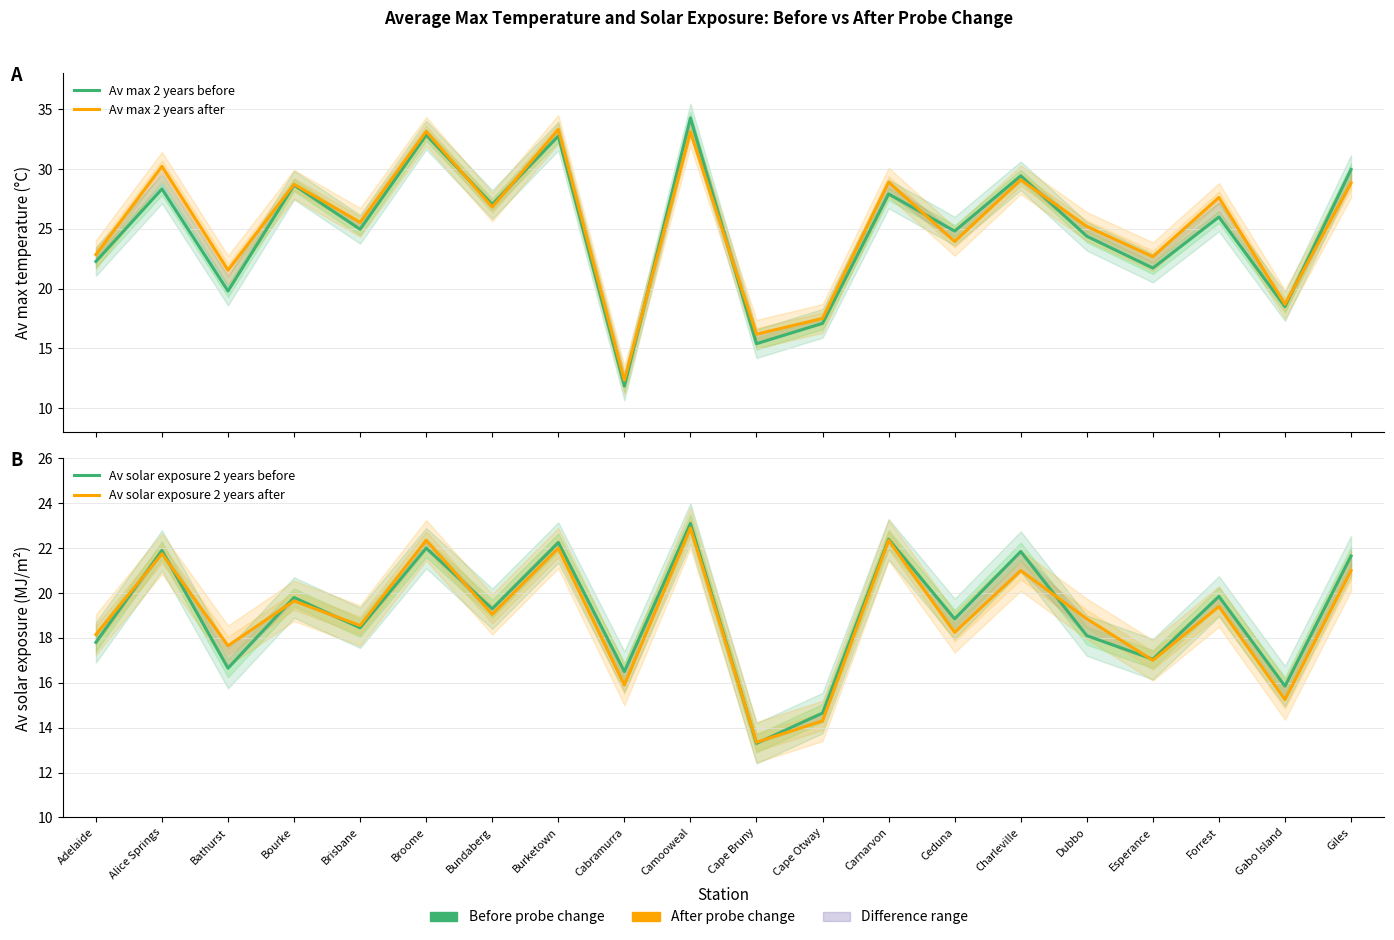

Reading left to right, what are all the values shown in this chart?

Av max 2 years before: 22.3	28.3	19.8	28.6	25.0	32.8	27.0	32.8	11.9	34.3	15.4	17.1	27.9	24.8	29.4	24.4	21.7	26.0	18.5	30.0
Av max 2 years after: 22.9	30.2	21.6	28.7	25.5	33.1	26.8	33.3	12.3	33.1	16.2	17.5	28.9	23.9	29.1	25.2	22.7	27.6	18.7	28.8
Av solar exposure 2 years before: 17.8	21.9	16.6	19.8	18.4	22.0	19.3	22.2	16.5	23.1	13.3	14.7	22.4	18.9	21.9	18.1	17.1	19.9	15.8	21.6
Av solar exposure 2 years after: 18.1	21.8	17.6	19.6	18.6	22.4	19.1	22.0	15.9	22.9	13.3	14.3	22.4	18.2	21.0	18.9	17.0	19.4	15.2	21.0